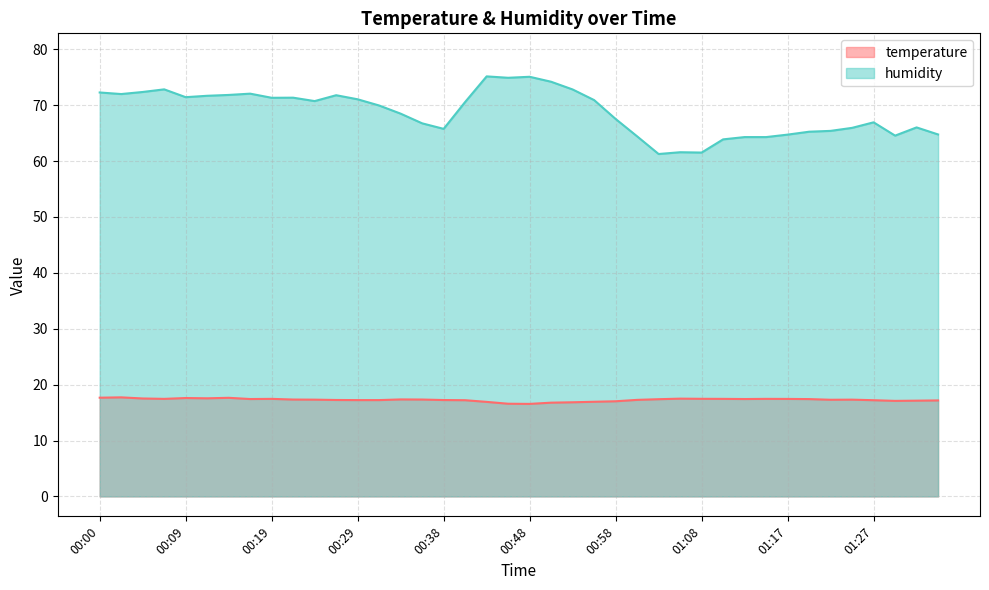

What is the sum of the temperature values at 00:26 and 00:34?

34.6